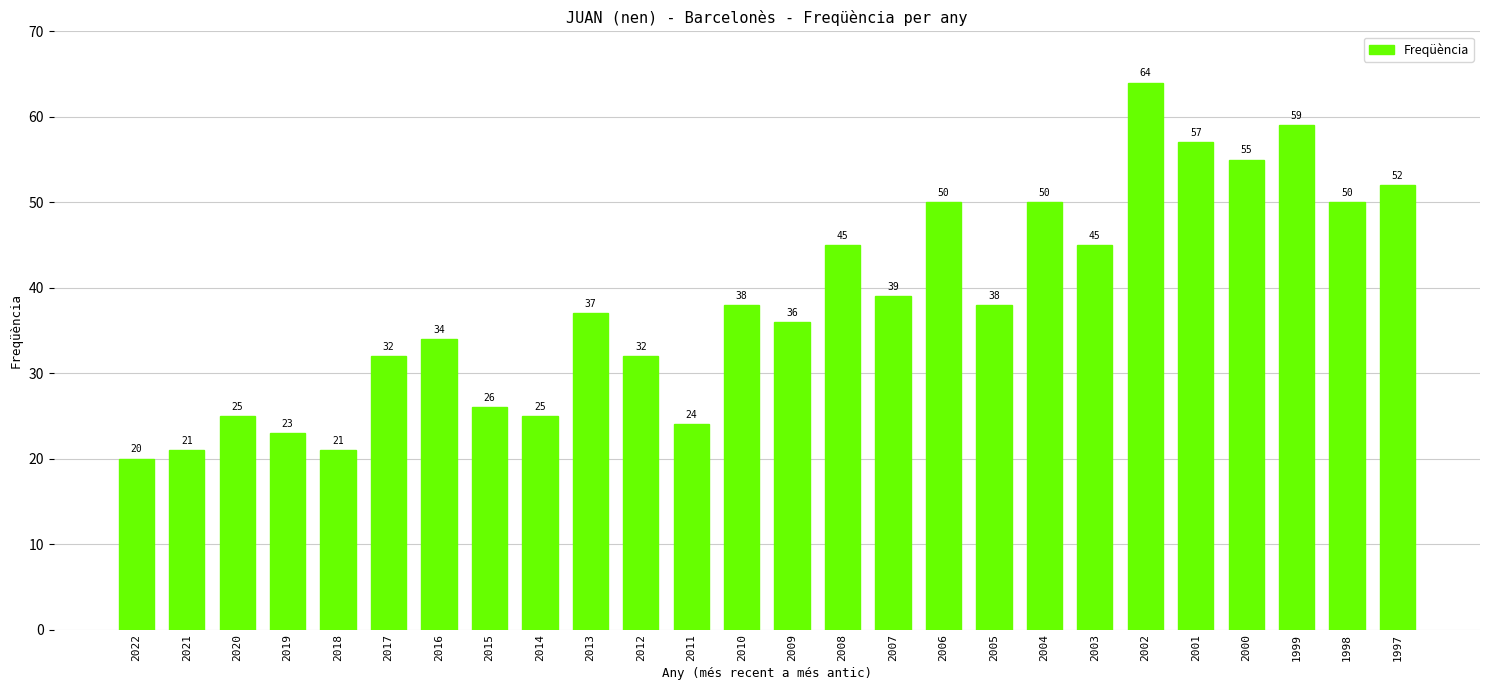

What is the value of the 6th bar from the left?

32